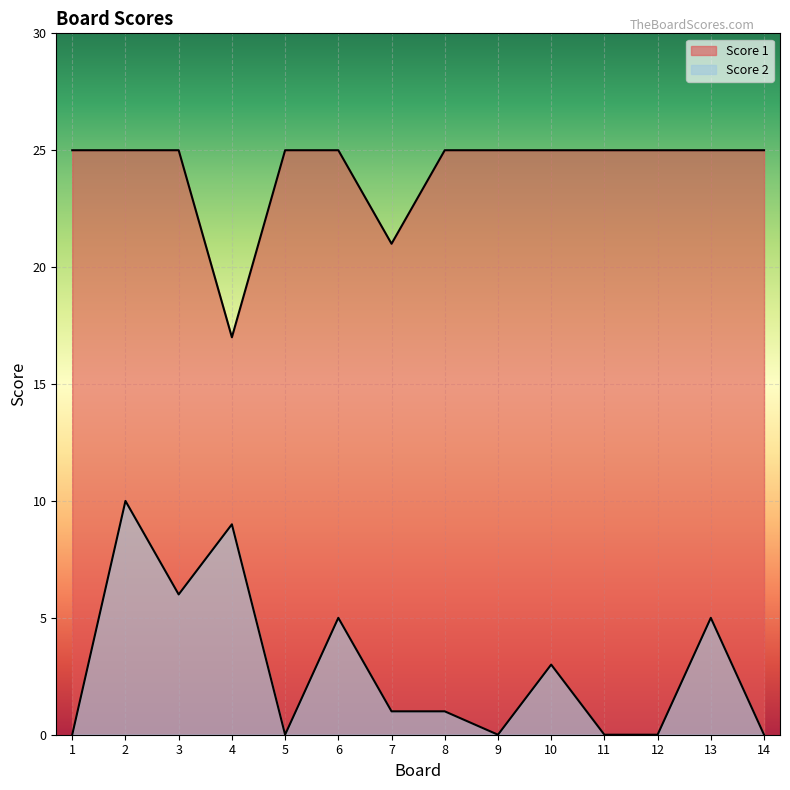

Reading right to left, transcribe all the data shown in this chart.

Score 2: 0	5	0	0	3	0	1	1	5	0	9	6	10	0
Score 1: 25	25	25	25	25	25	25	21	25	25	17	25	25	25